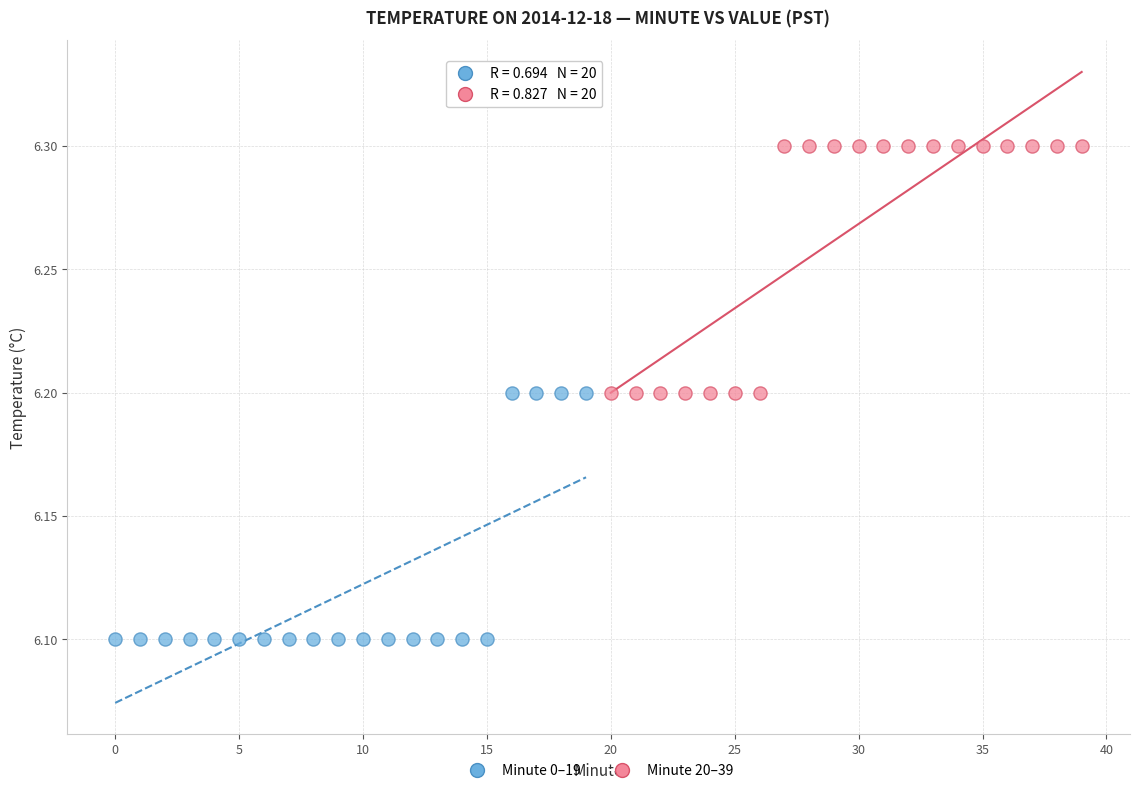

Which series contains the lowest Y value?

Minute 0–19